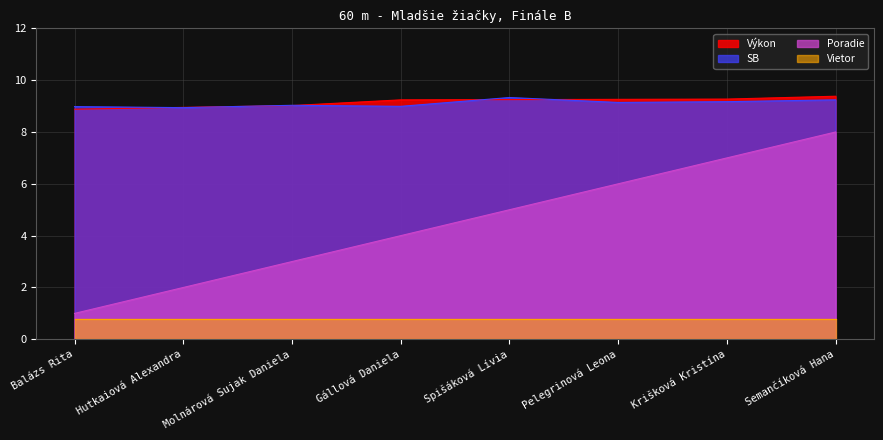

Which series has the widest spread of values?

Poradie